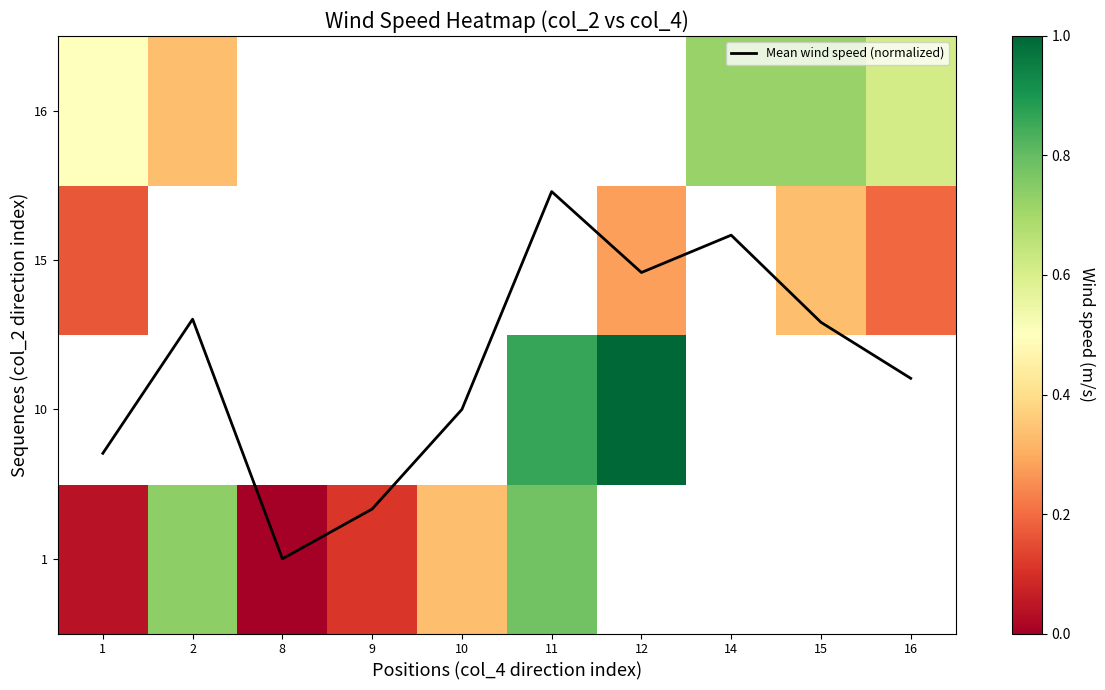

Is the value of 10 at 8 greater than the value of 1 at 11?

No